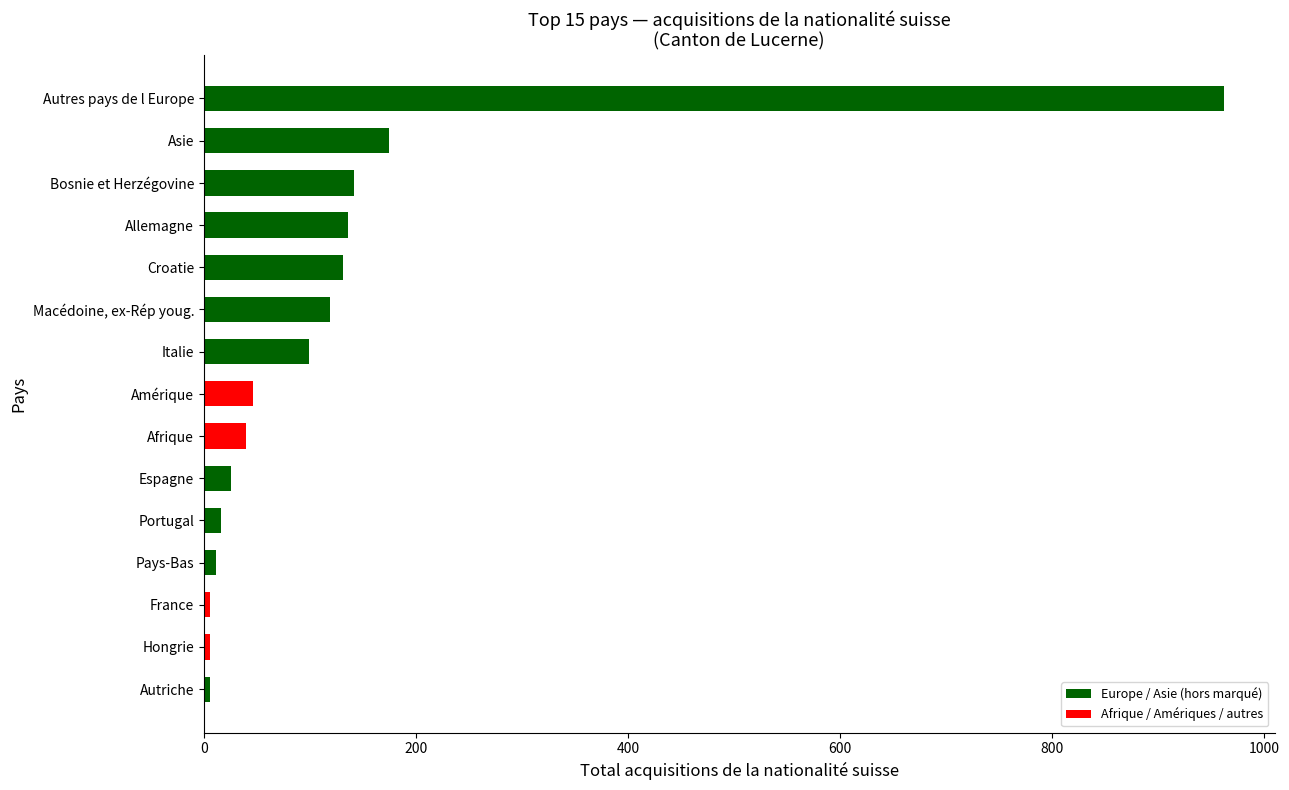

Are the bars grouped side by side (vs. stacked)?

No